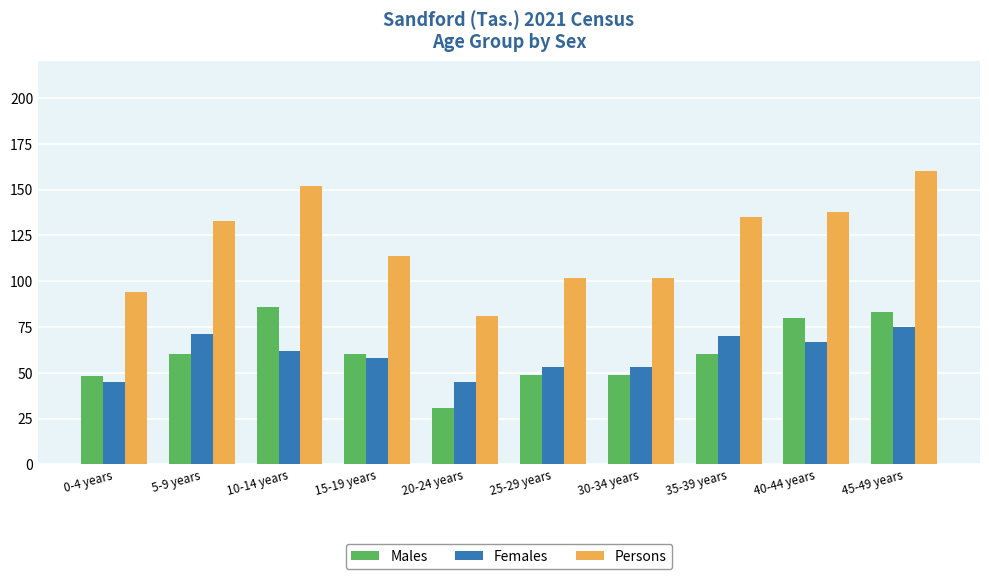

True or false: Females has a value of 75 at 45-49 years.

True